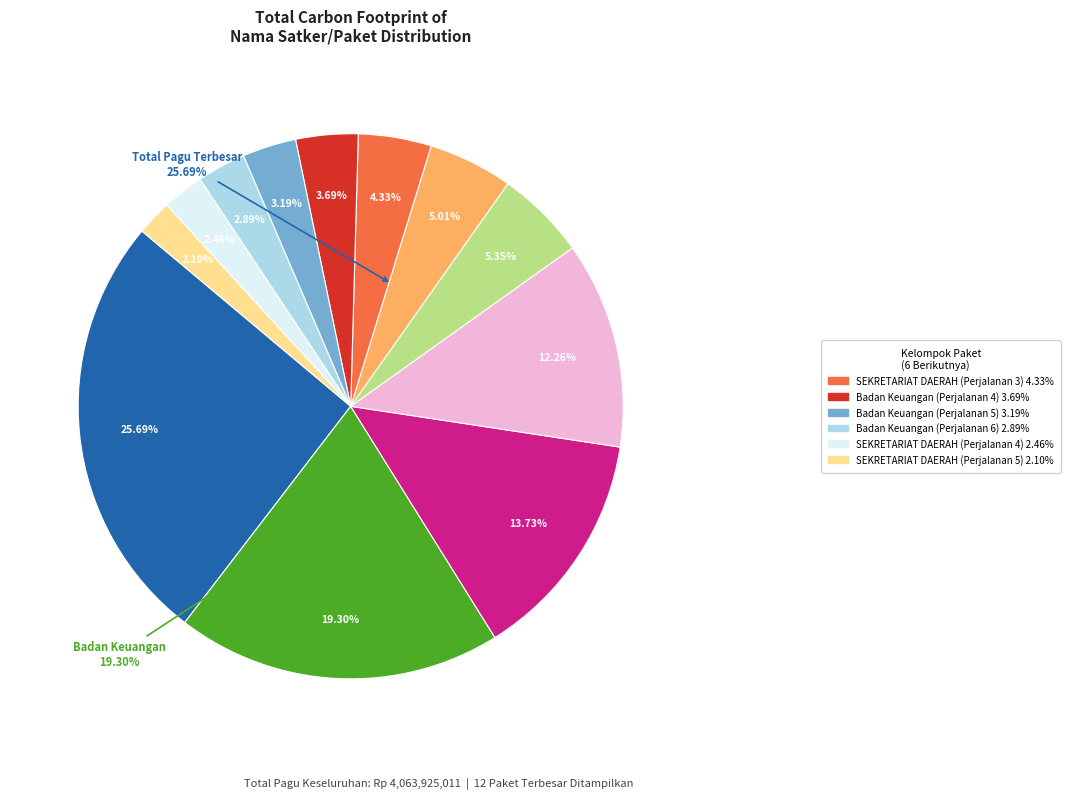

Is SEKRETARIAT DAERAH
(Perjalanan Dinas) the majority of the pie?

No